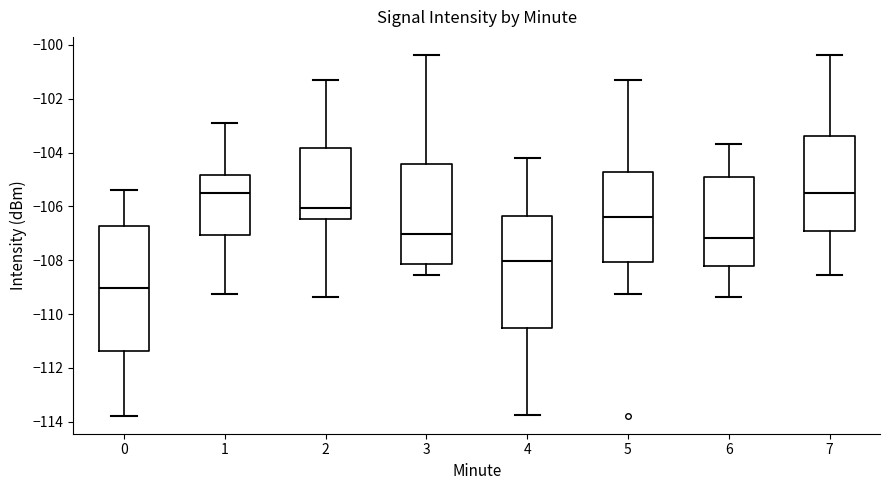

Reading left to right, transcribe this box plot: for each box, give where its median line is, the range the box spans, and where its two whiskers end, as read against the y-axis. The values are not printed on the chart, so give them approximately, as read against the axis.

0: median -109.0, box -111.4 to -106.8, whiskers -113.8 to -105.4
1: median -105.6, box -107.0 to -104.8, whiskers -109.2 to -103.0
2: median -106.0, box -106.4 to -103.8, whiskers -109.4 to -101.4
3: median -107.0, box -108.2 to -104.4, whiskers -108.6 to -100.4
4: median -108.0, box -110.6 to -106.4, whiskers -113.8 to -104.2
5: median -106.4, box -108.0 to -104.8, whiskers -109.2 to -101.4
6: median -107.2, box -108.2 to -104.8, whiskers -109.4 to -103.6
7: median -105.6, box -107.0 to -103.4, whiskers -108.6 to -100.4